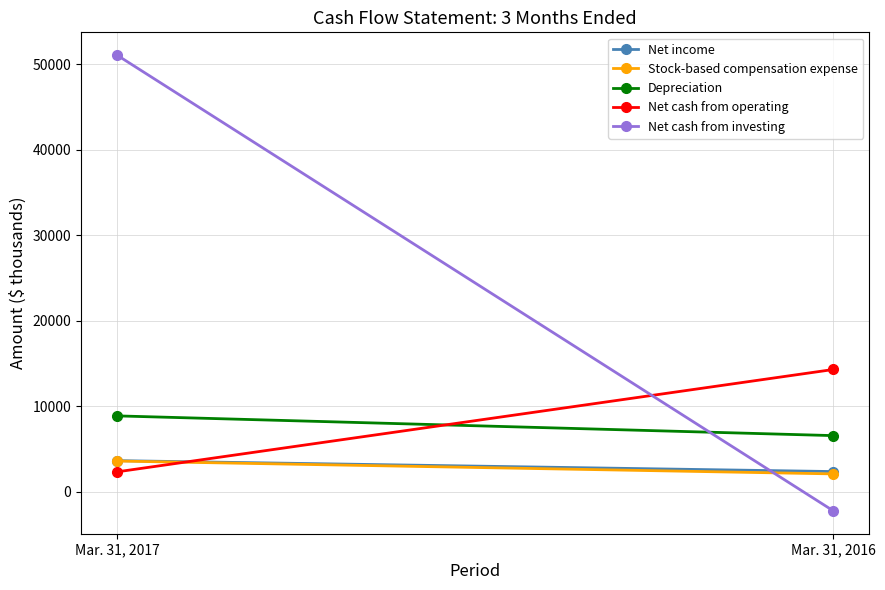

The Stock-based compensation expense series shows 2092 at Mar. 31, 2016. True or false?

True